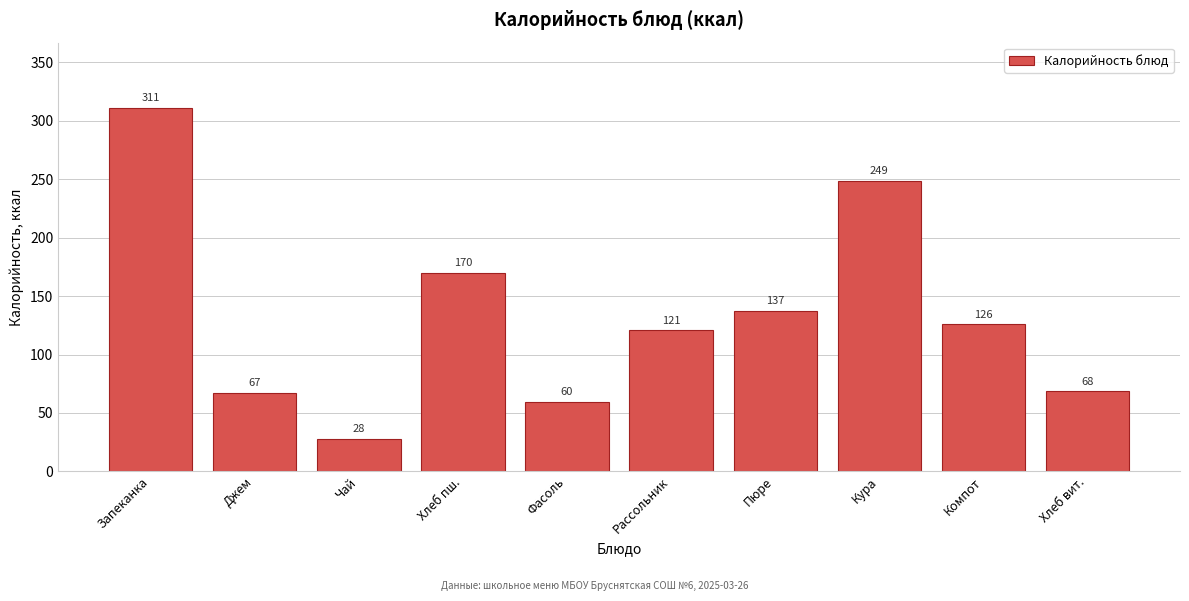

What is the average value?

133.7